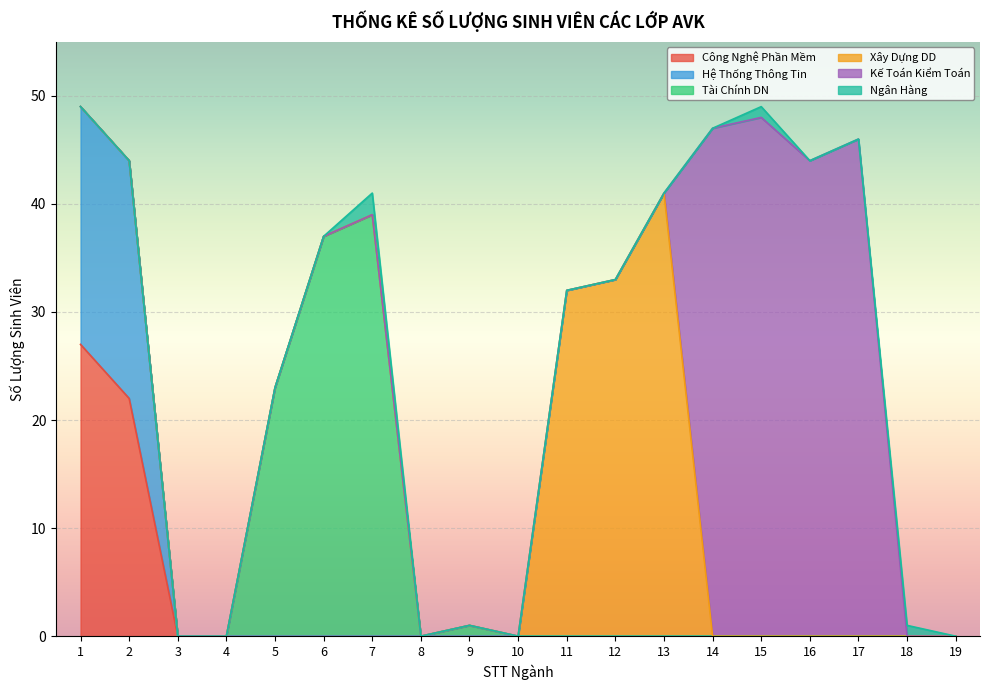

What is the spread (max minus min) of values at 7?

41